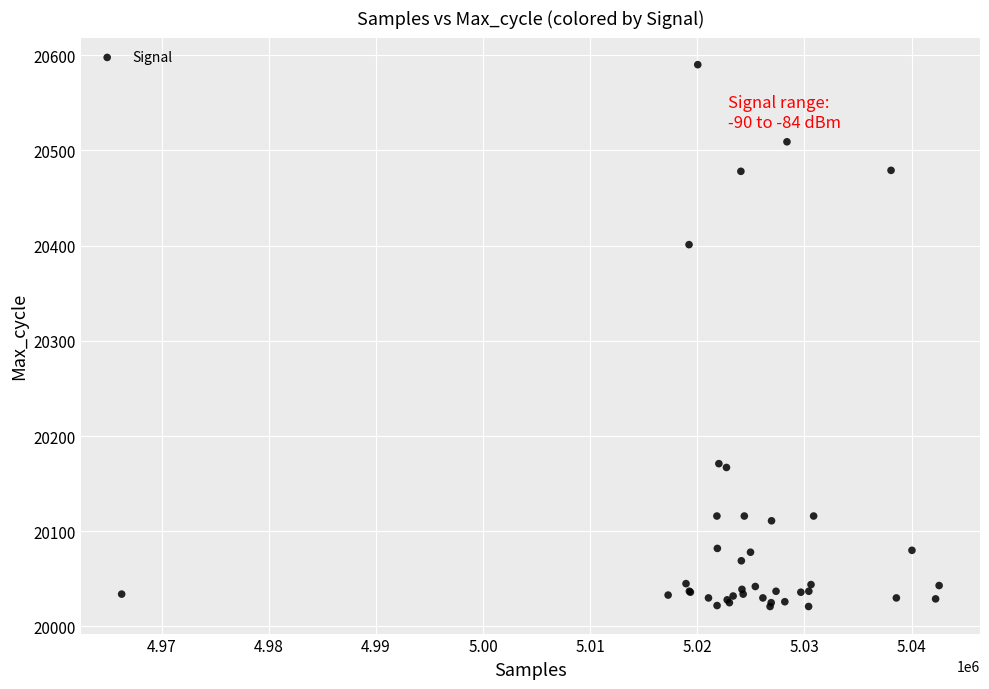

What Y value in the scatter plot is closest to 20305?

20401